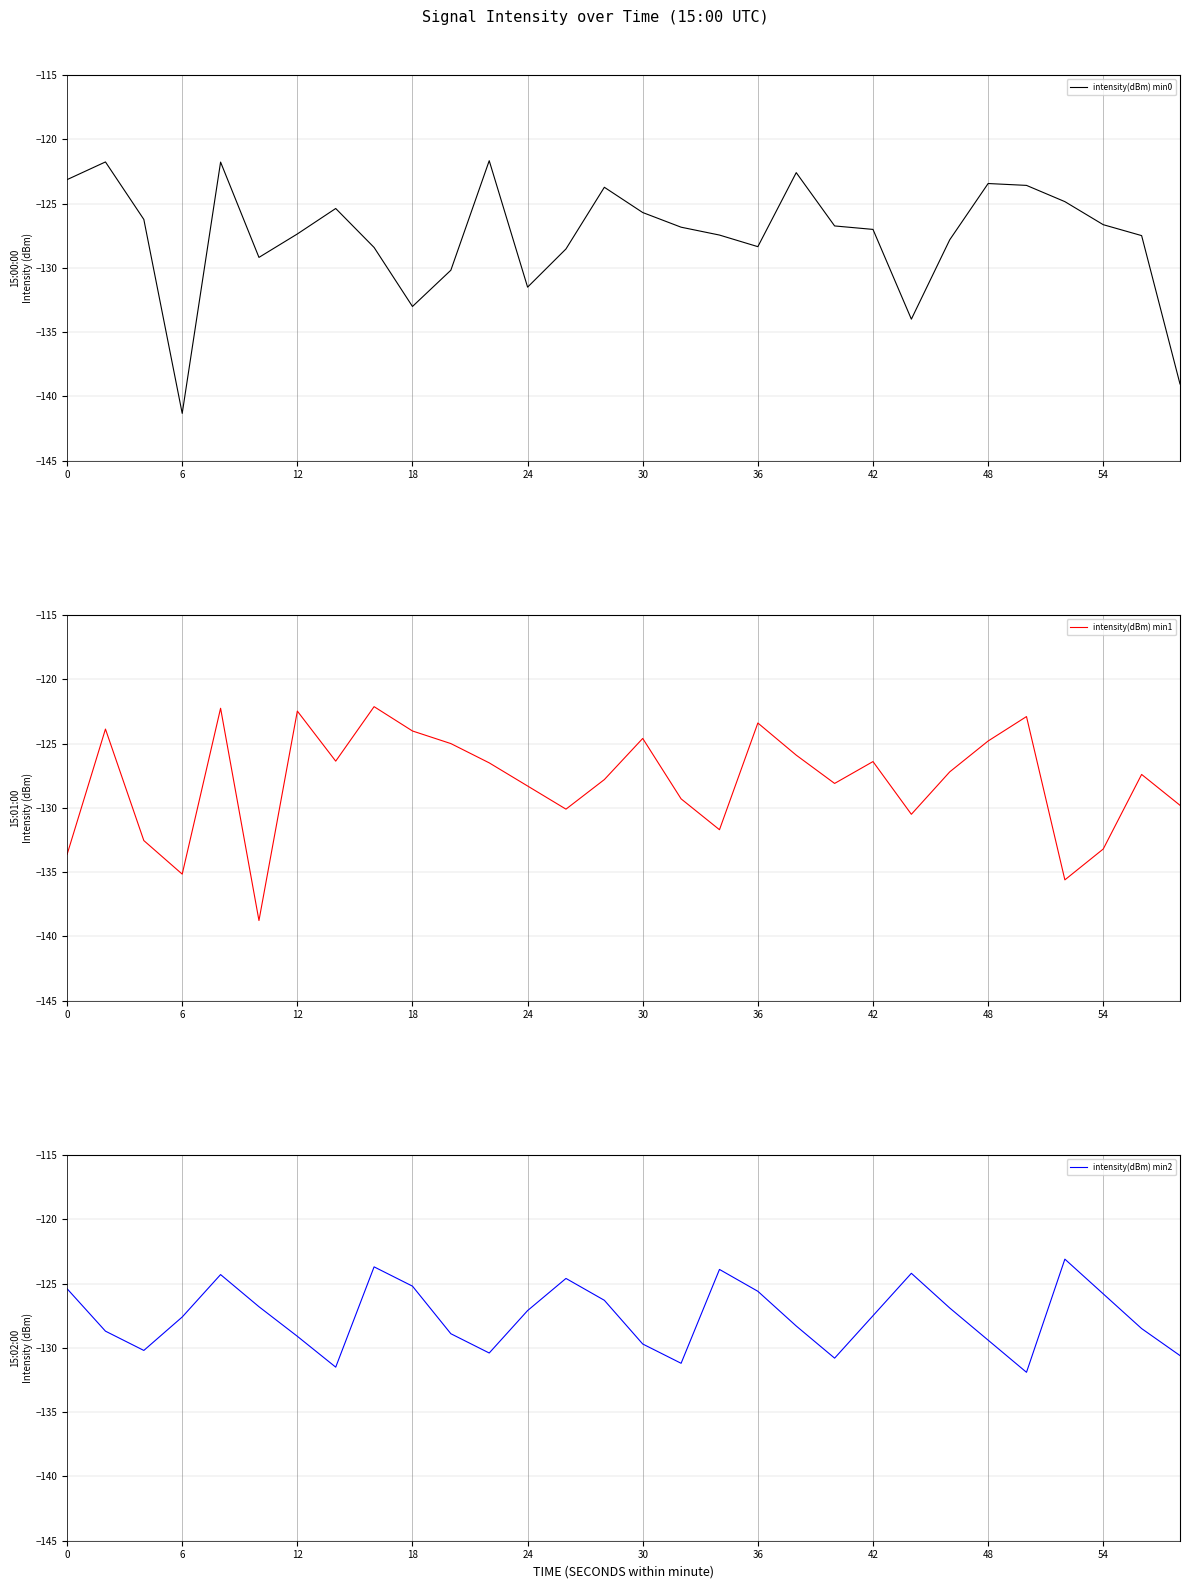

True or false: intensity(dBm) min0 has a value of -191.6 at 12.

False